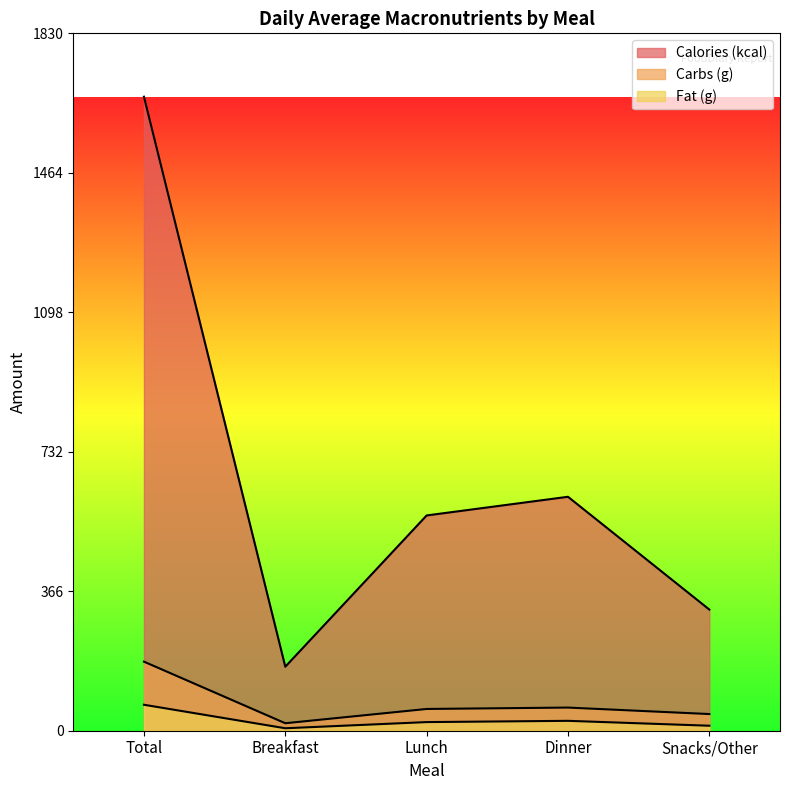

Which series has the largest range (max minus min)?

Calories (kcal)